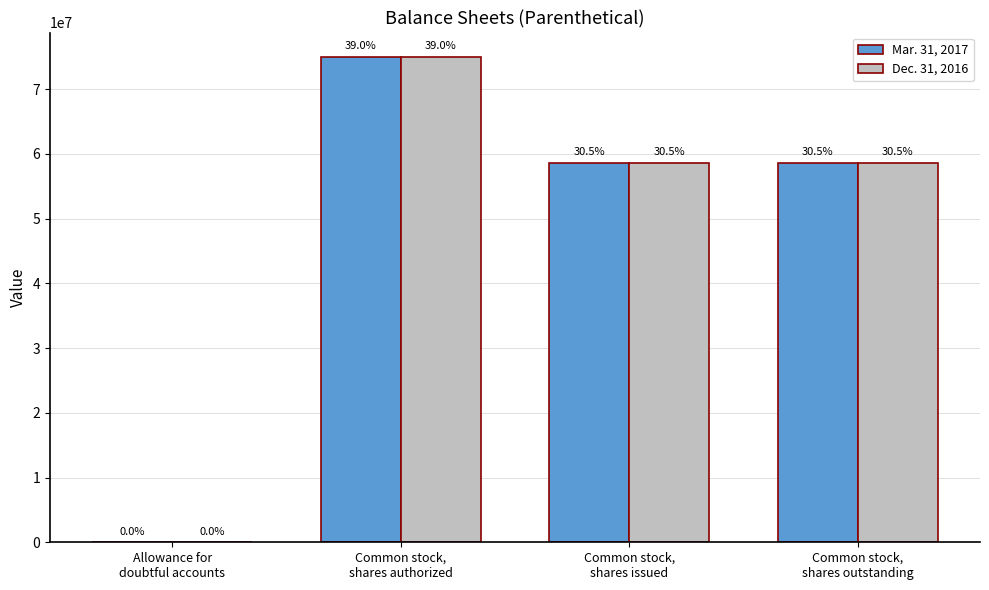

Are the bars horizontal?

No